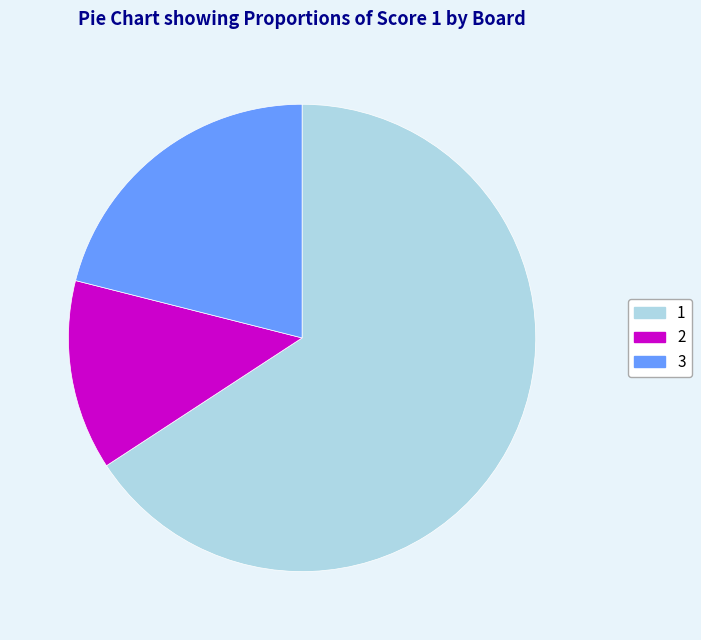

Rank the categories by value from lowest to highest.

2, 3, 1